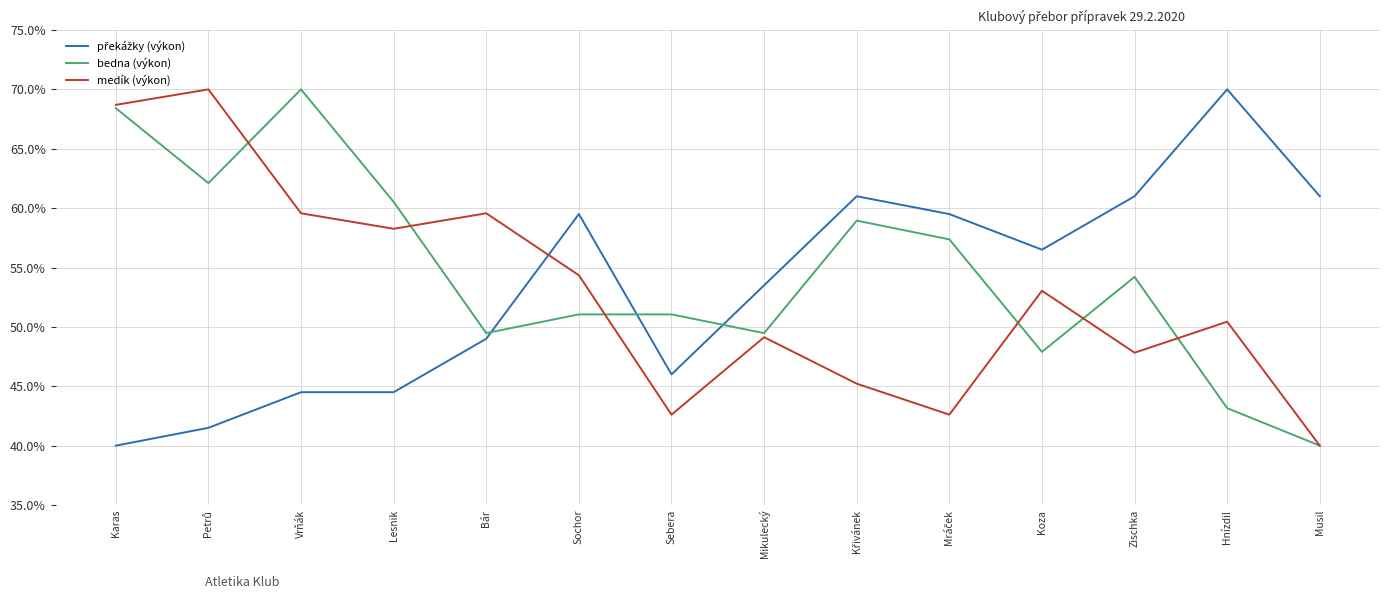

Which series has the largest total across all categories?

bedna (výkon)